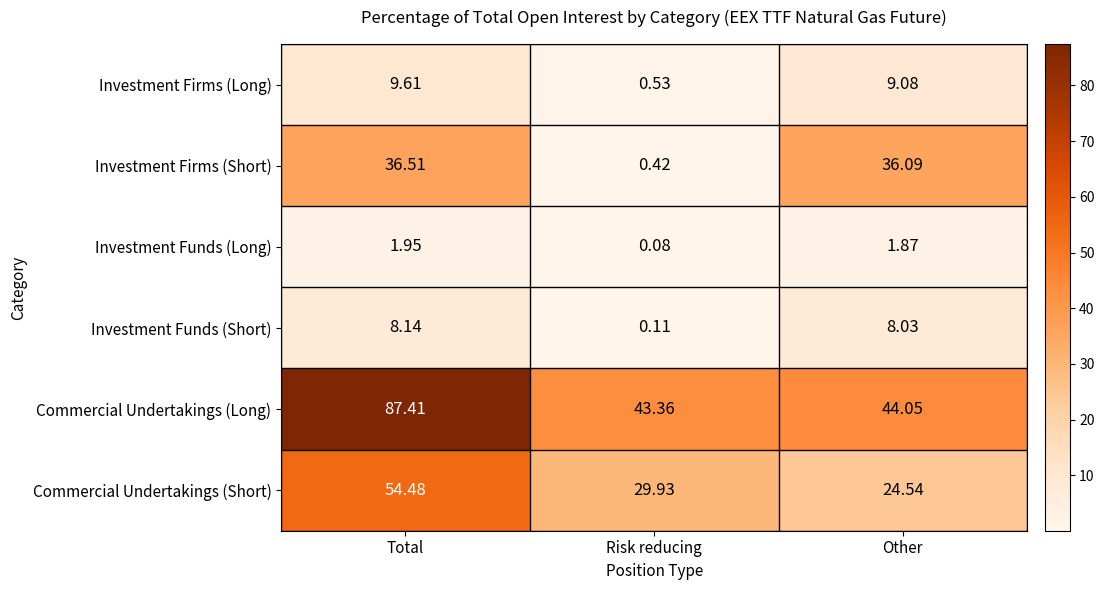

At which label does Commercial Undertakings (Short) reach its peak?

Total